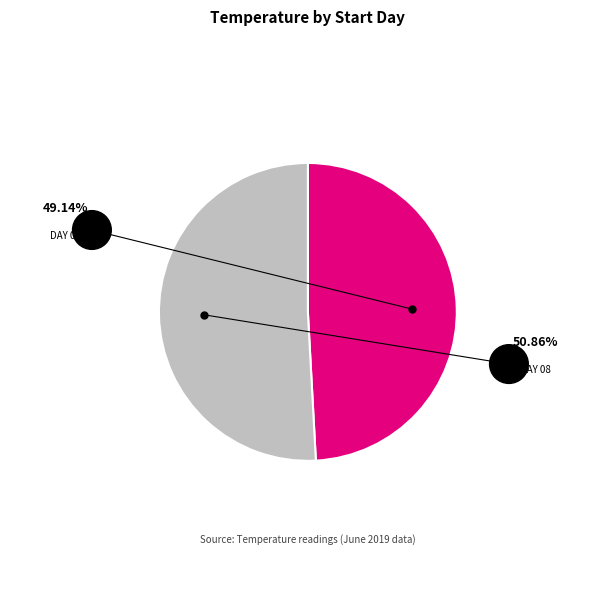

Does any single category account for the majority?

Yes